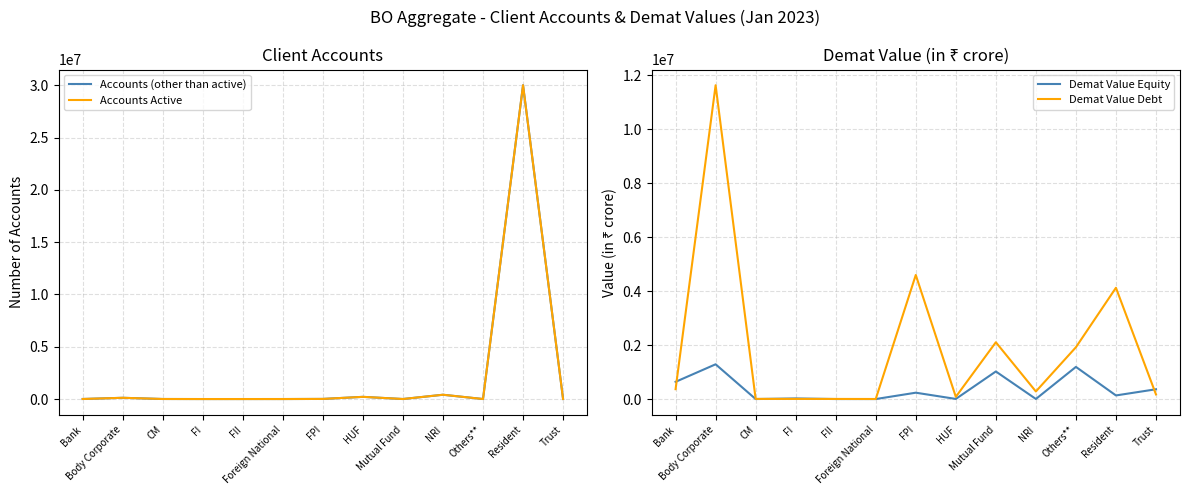

True or false: Demat Value Equity has a value of 235140.9 at FPI.

True